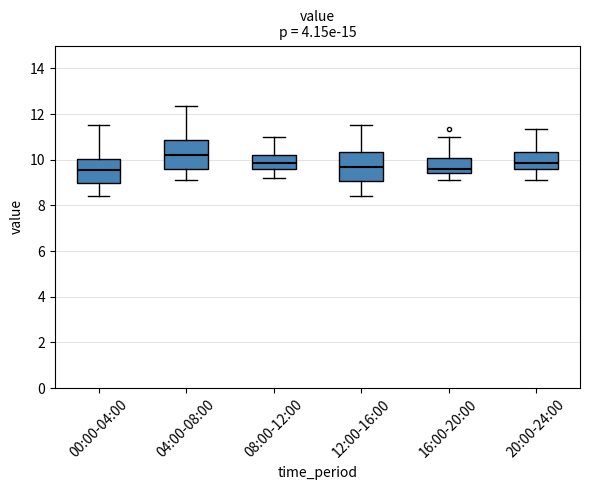

Reading left to right, transcribe this box plot: for each box, give where its median line is, the range the box spans, and where its two whiskers end, as read against the y-axis. The values are not printed on the chart, so give them approximately, as read against the axis.

00:00-04:00: median 9.6, box 9.0 to 10.0, whiskers 8.4 to 11.6
04:00-08:00: median 10.2, box 9.6 to 10.8, whiskers 9.2 to 12.4
08:00-12:00: median 9.8, box 9.6 to 10.2, whiskers 9.2 to 11.0
12:00-16:00: median 9.6, box 9.0 to 10.4, whiskers 8.4 to 11.6
16:00-20:00: median 9.6, box 9.4 to 10.0, whiskers 9.2 to 11.0
20:00-24:00: median 9.8, box 9.6 to 10.4, whiskers 9.2 to 11.4